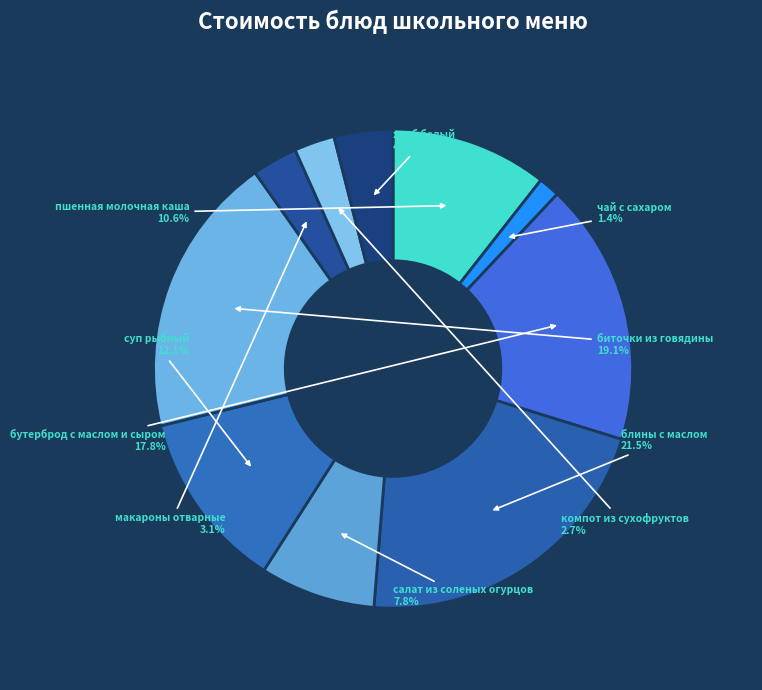

The хлеб белый slice represents 17% of the pie. True or false?

False